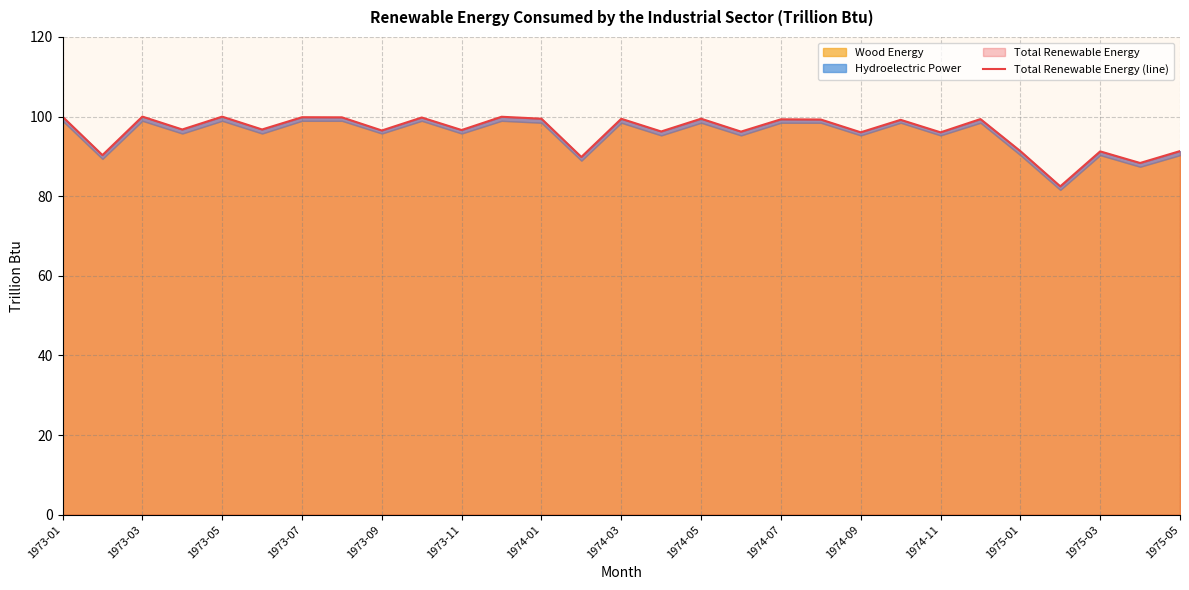

What is the maximum value shown in the chart?

100.0